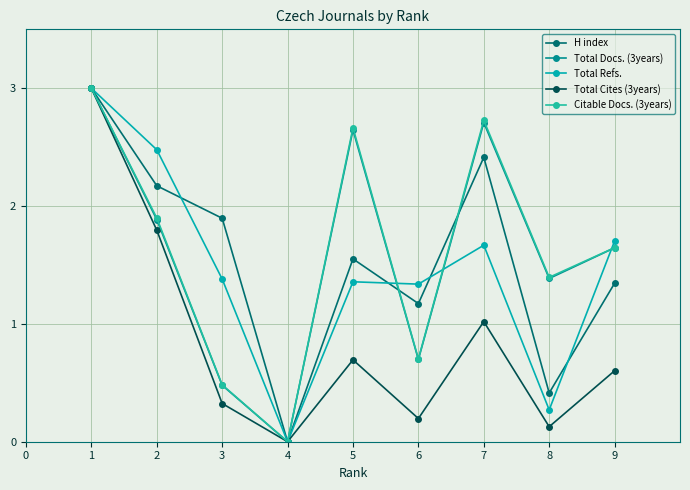

How many series are shown in this chart?

5